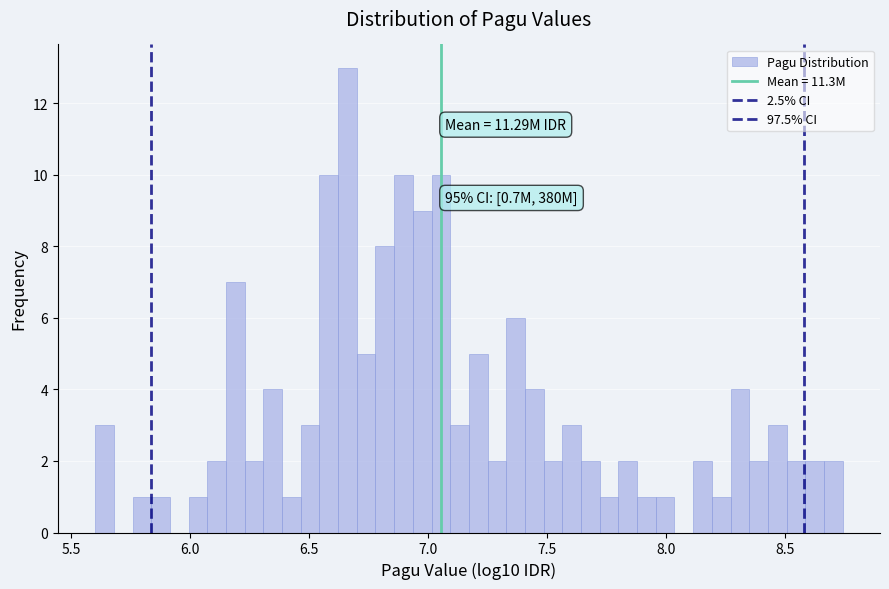

Around what value on the x-axis is the tallest bar? Give the approximate position of its centre, as read against the axis.

6.65